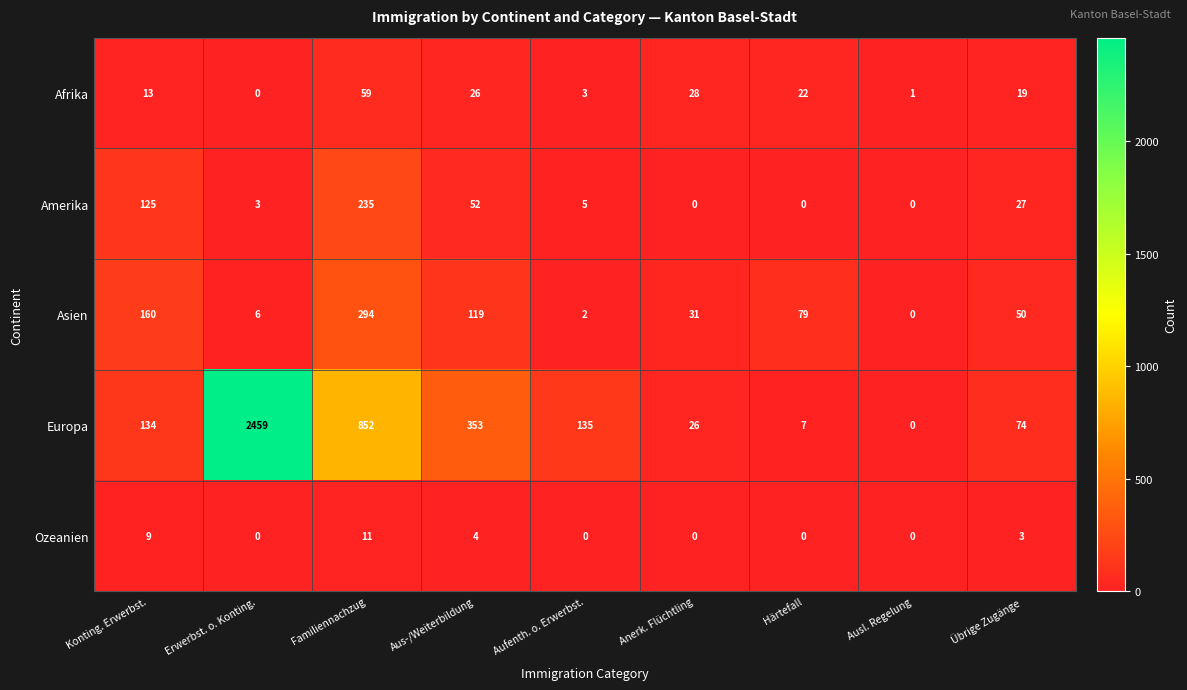

List the series in order of their peak value, highest first.

Europa, Asien, Amerika, Afrika, Ozeanien